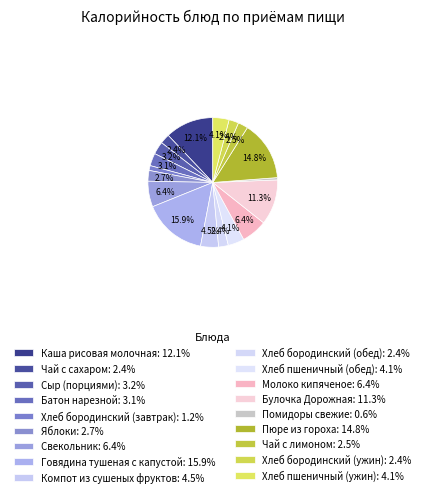

Does Компот из сушеных фруктов represent more than half of the total?

No